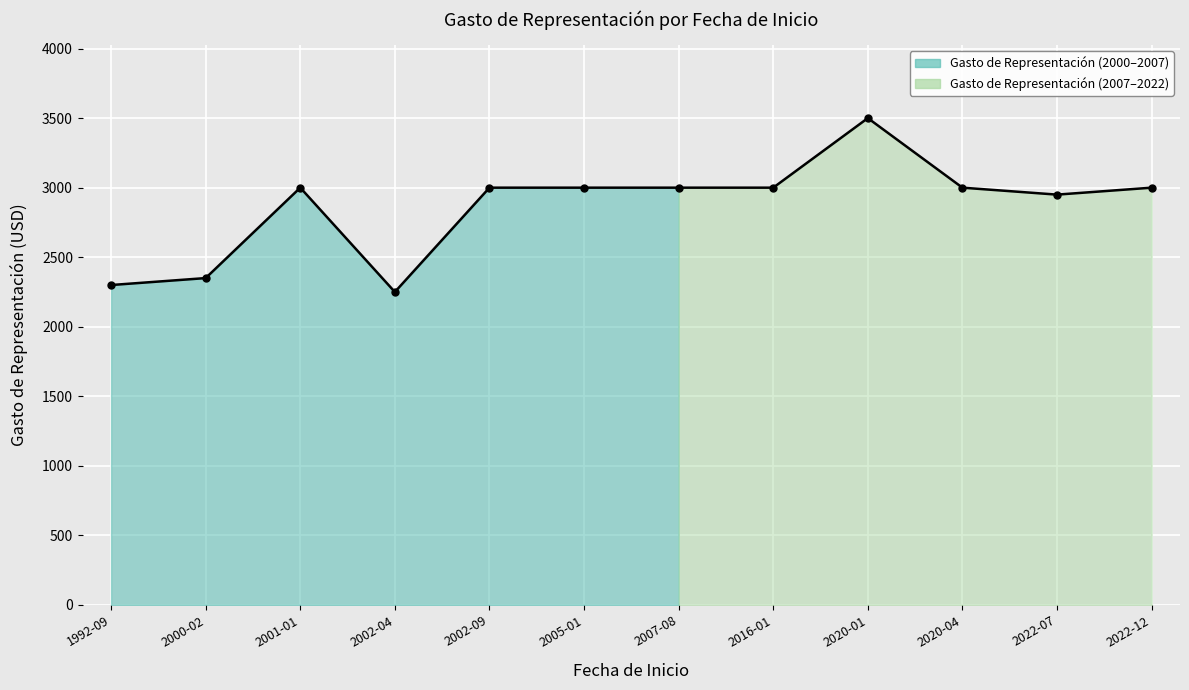

List the labels in order of value, largest first.

2020-01, 2001-01, 2002-09, 2005-01, 2007-08, 2016-01, 2020-04, 2022-12, 2022-07, 2000-02, 1992-09, 2002-04